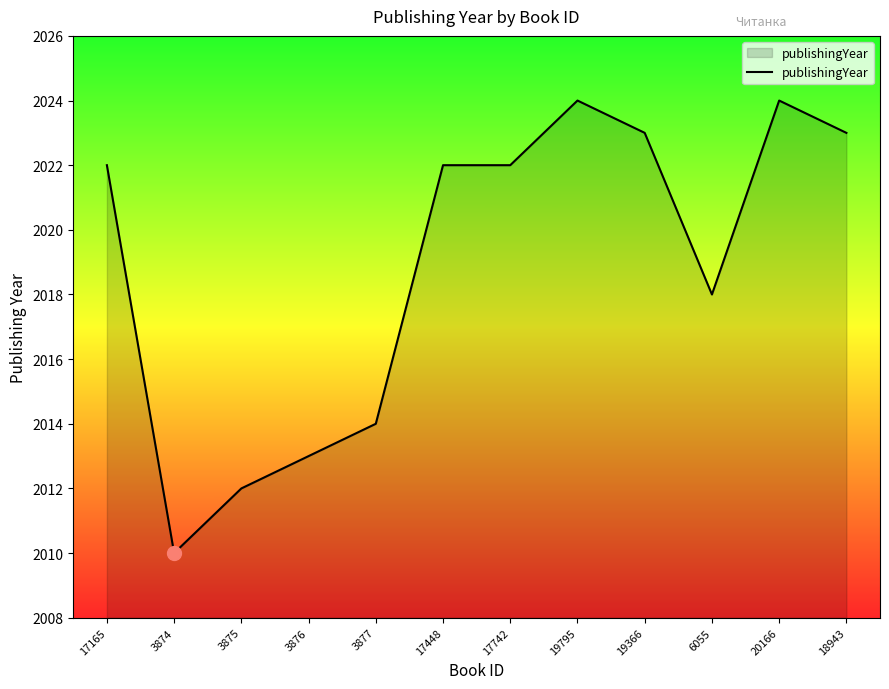

What position from the right is 17165?

12